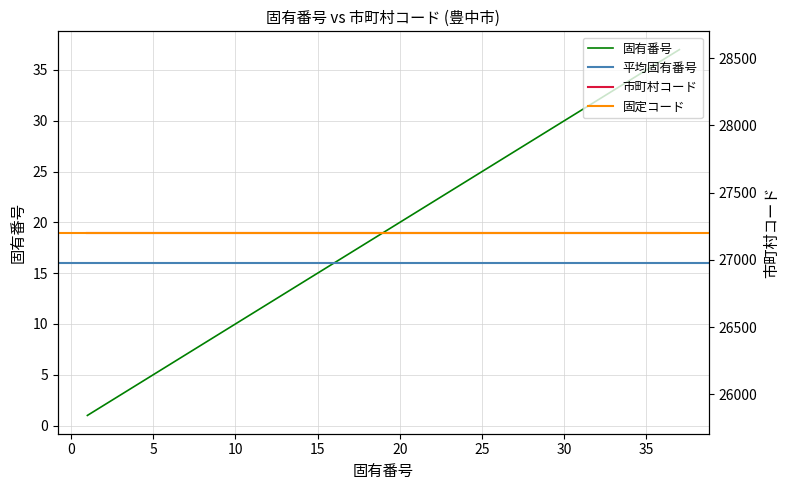

How many data points does each series have?

37